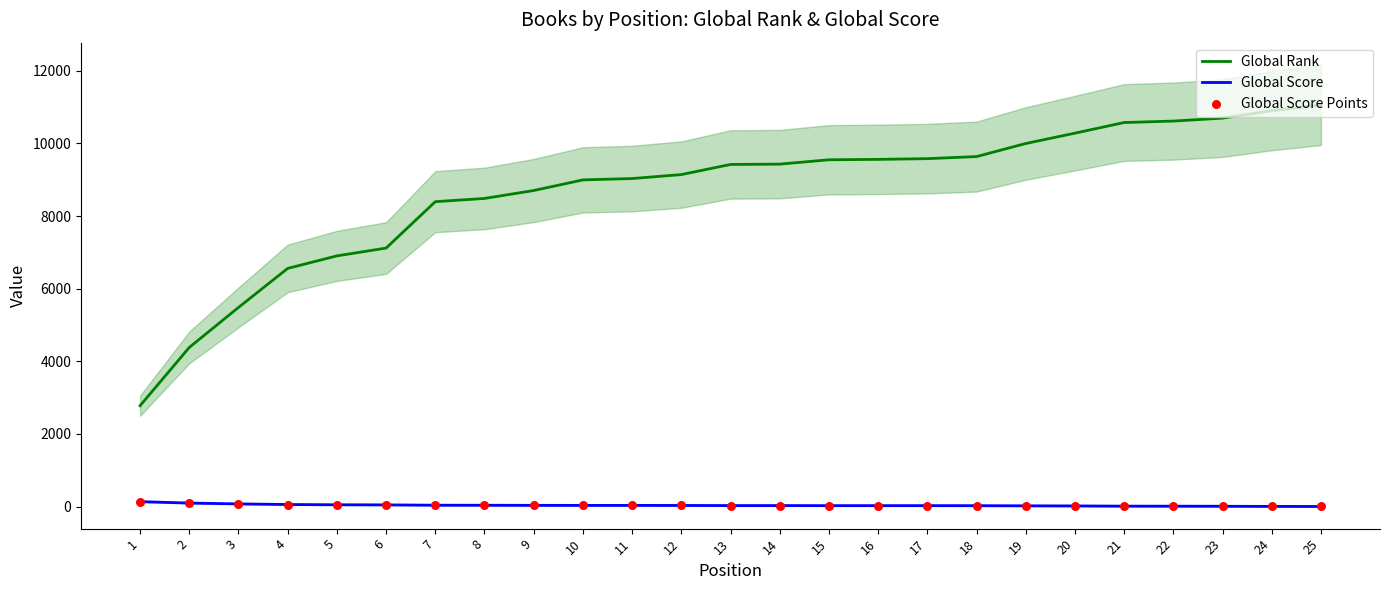

Which series reaches the minimum Y coordinate?

Global Score